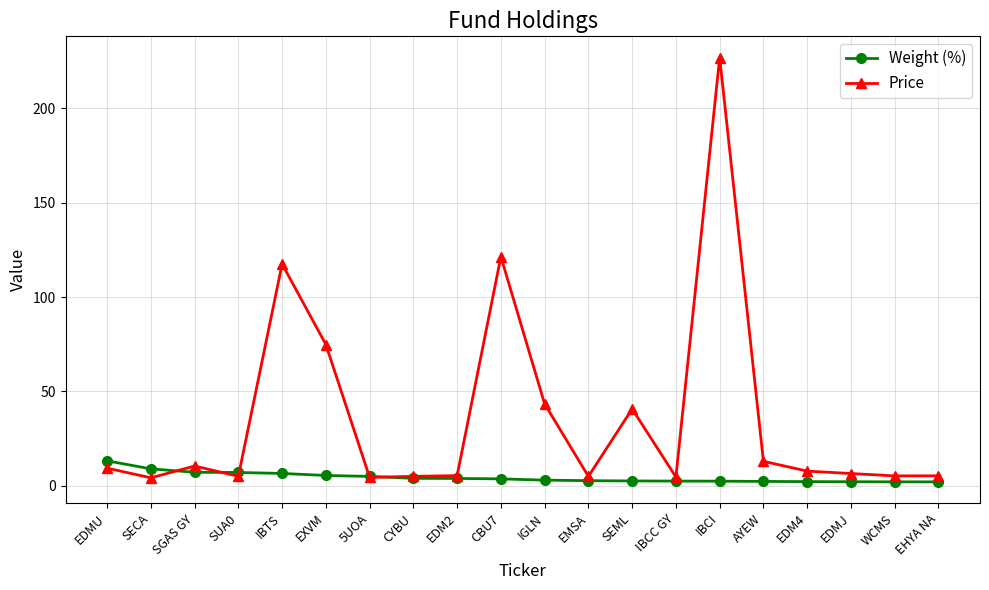

What is the approximate value of Weight (%) at SGAS GY?

7.2